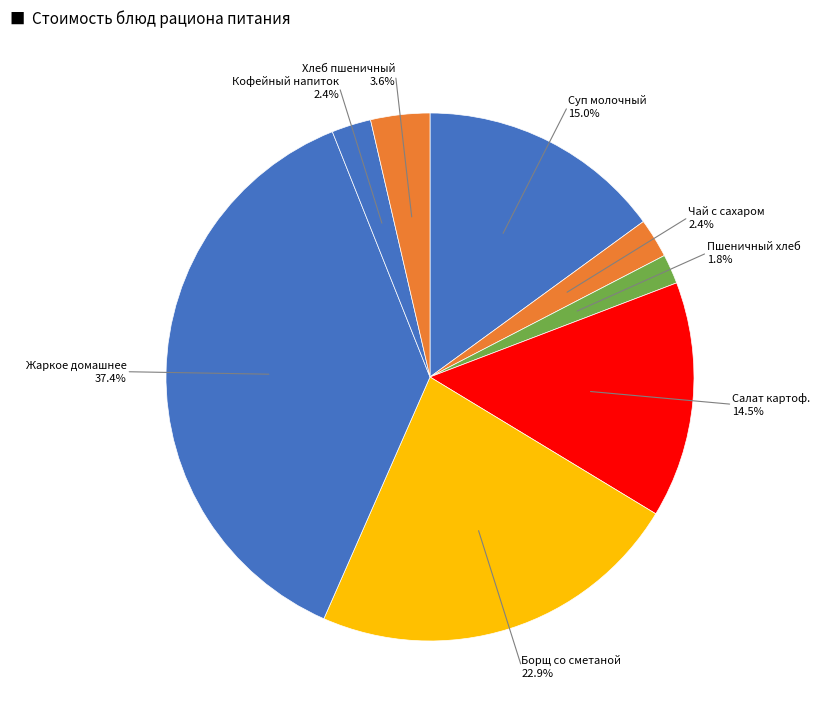

Which slice is the largest?

Жаркое по домашнему